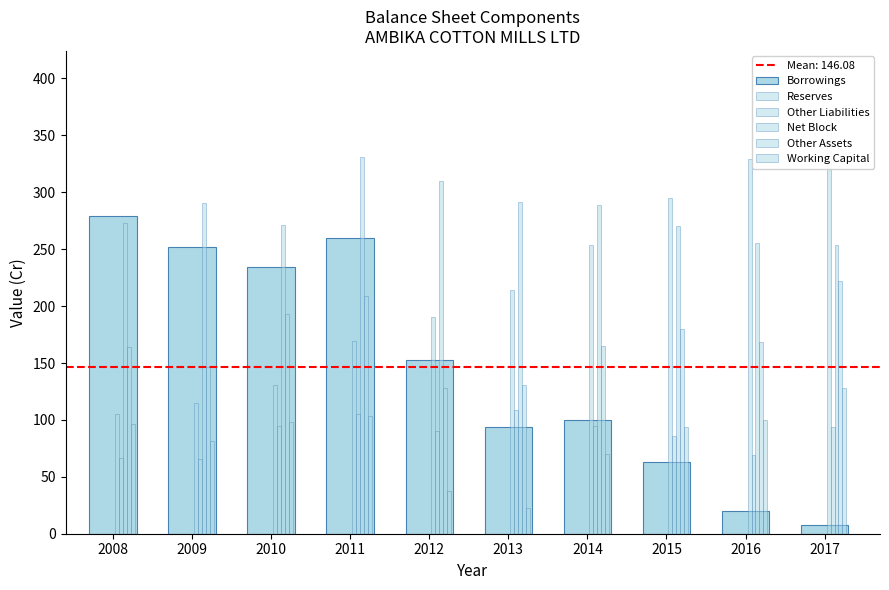

Is it true that Working Capital equals 103.5 at 2011?

True